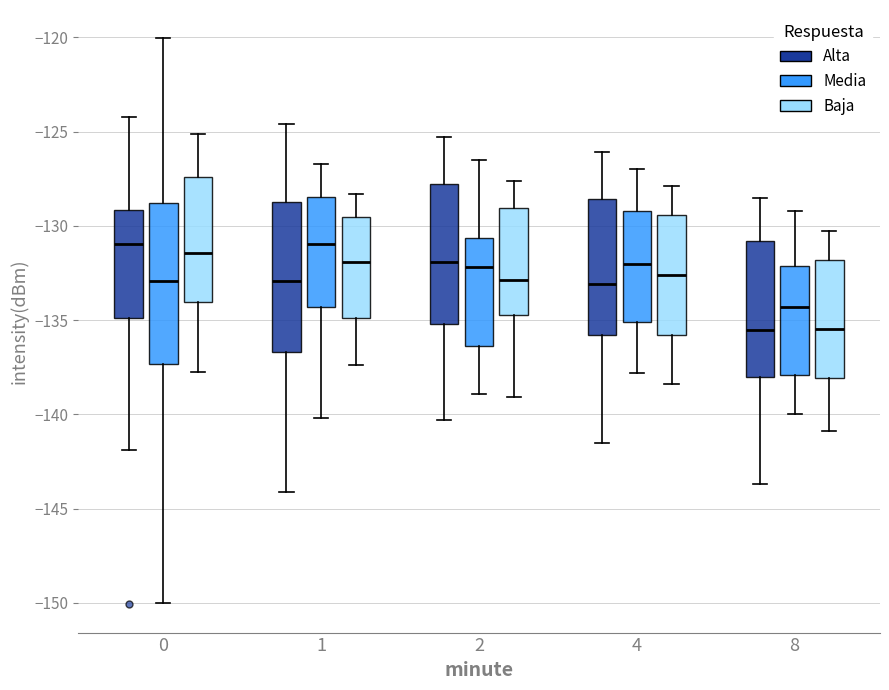

Comparing the boxes themselves (not the whiskers), which one is the tallest?

0 (Media)